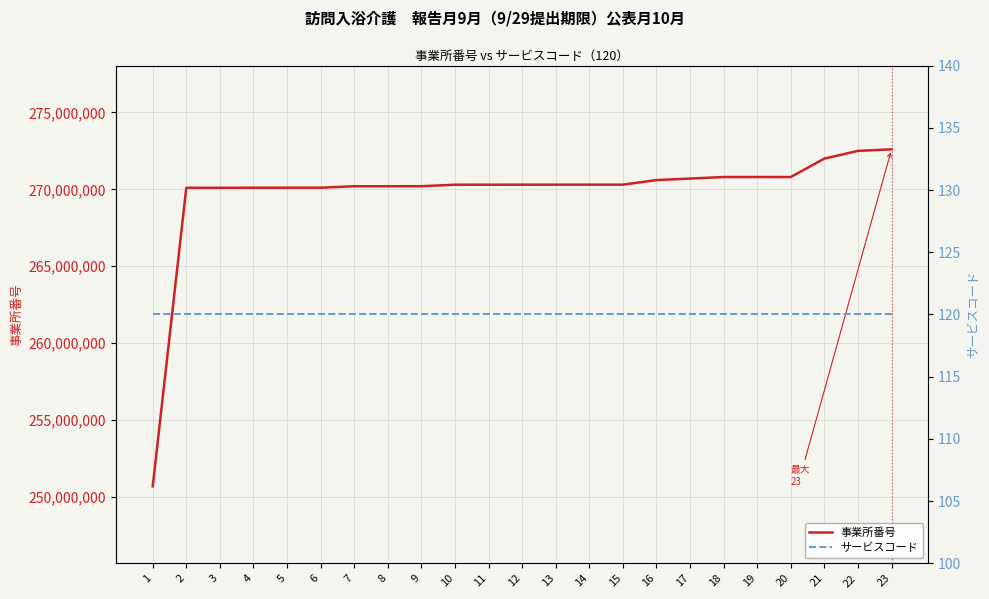

What is the maximum value for 事業所番号?

272600271